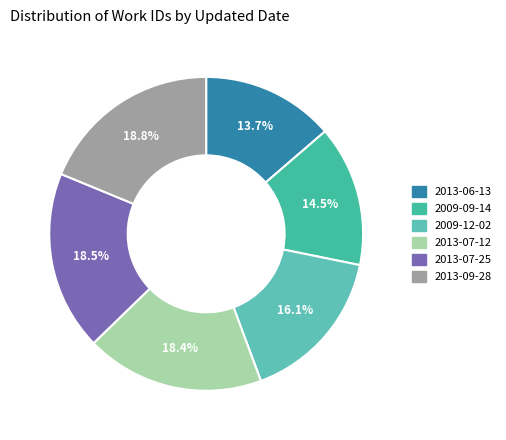

Which slice is the largest?

2013-09-28